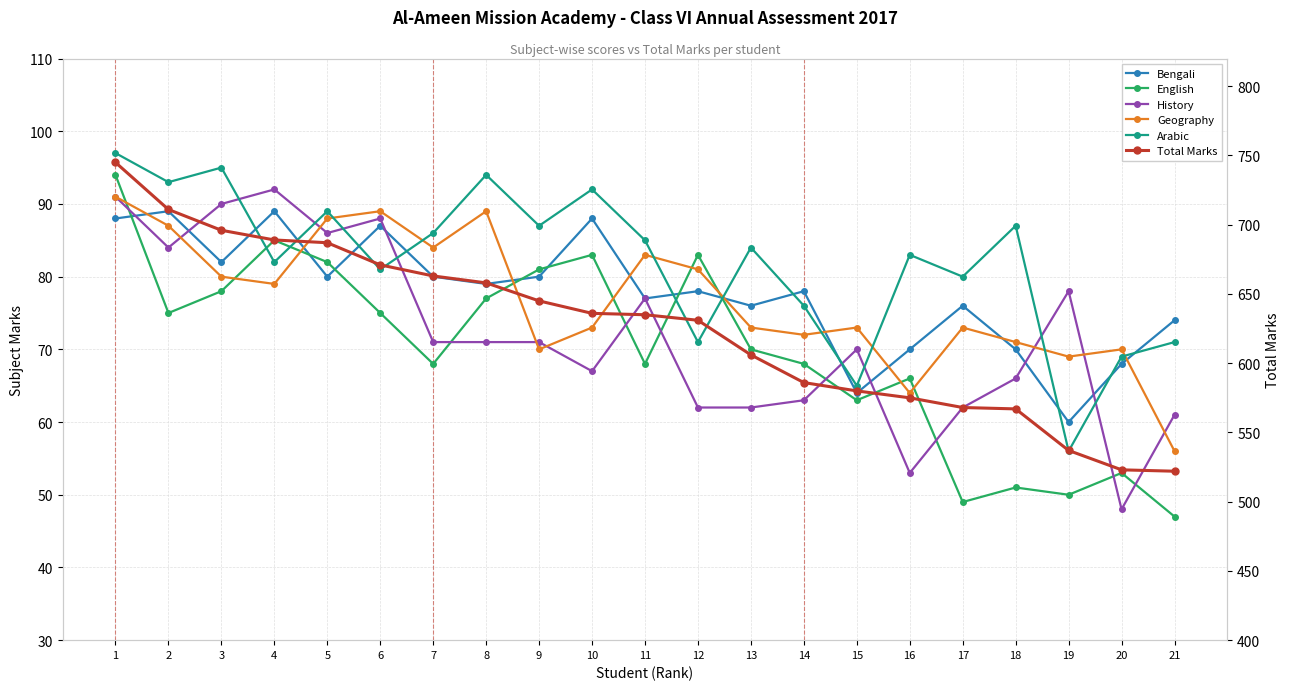

True or false: English has a value of 49 at 17.

True